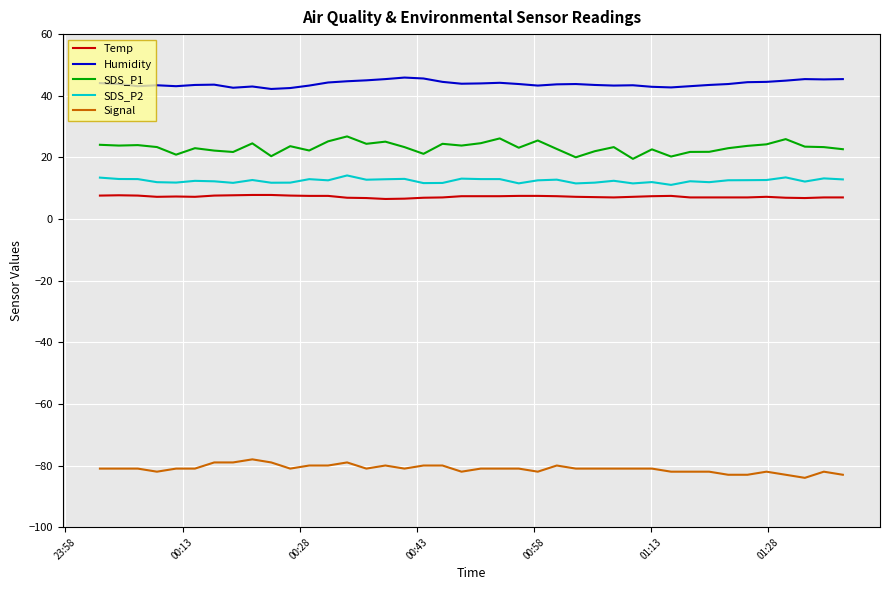

True or false: Humidity and Temp intersect in this chart.

False